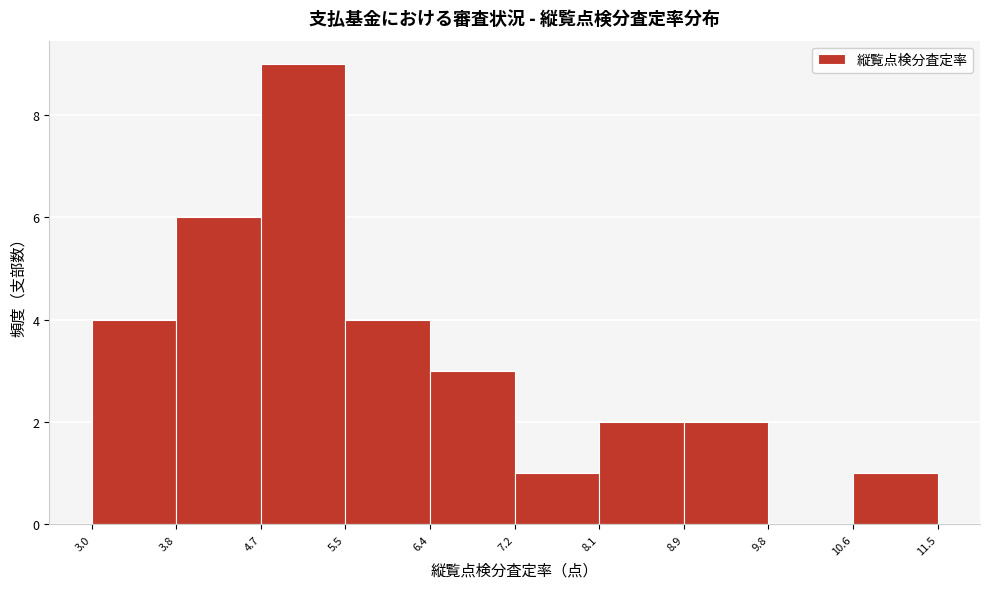

Over which range of the x-axis is the bar tallest?

4.7 to 5.5